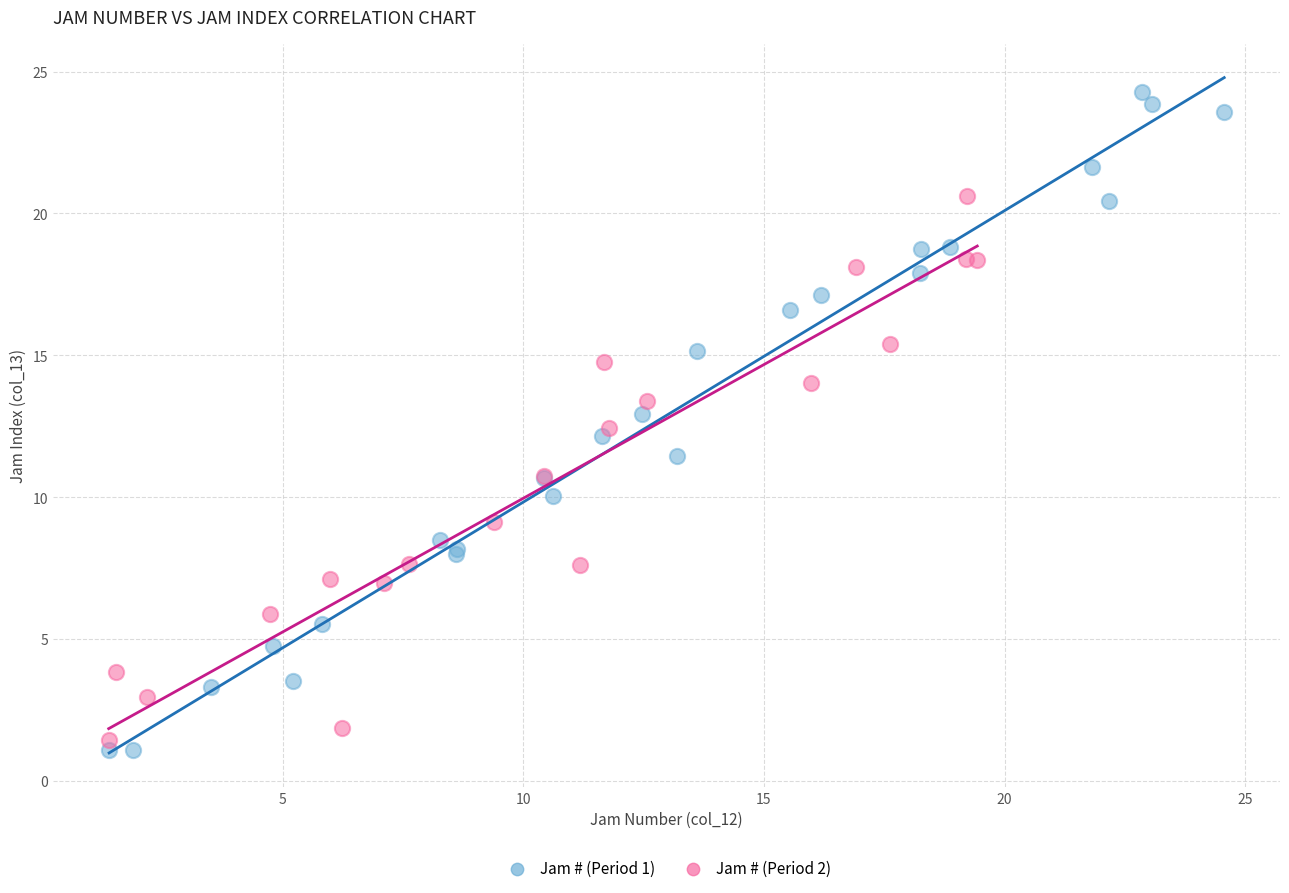

Which series contains the highest Y value?

Jam # (Period 1)